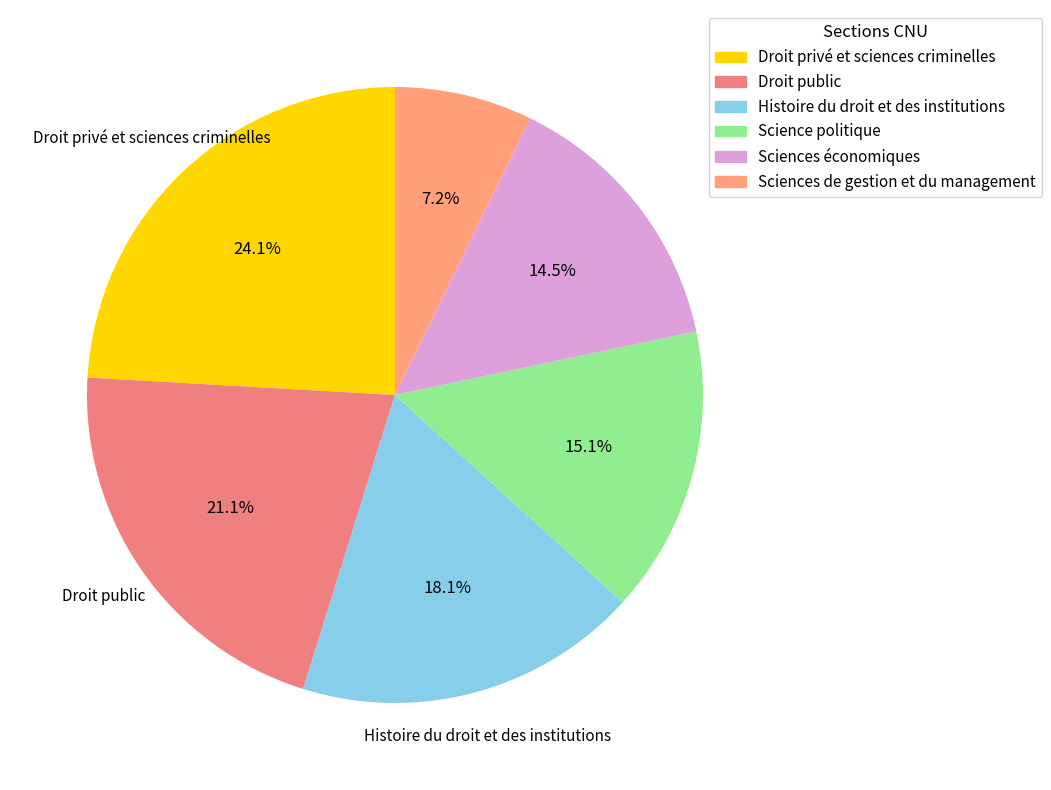

How many slices are in this pie chart?

6